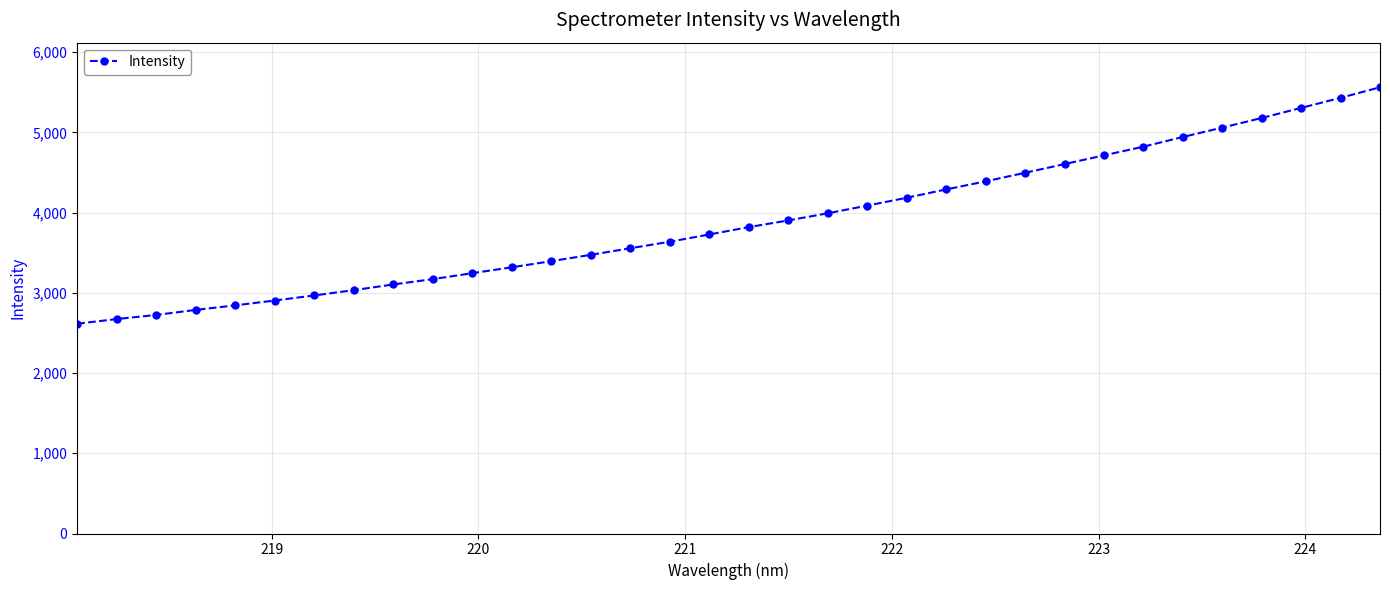

What is the average value?

3881.8